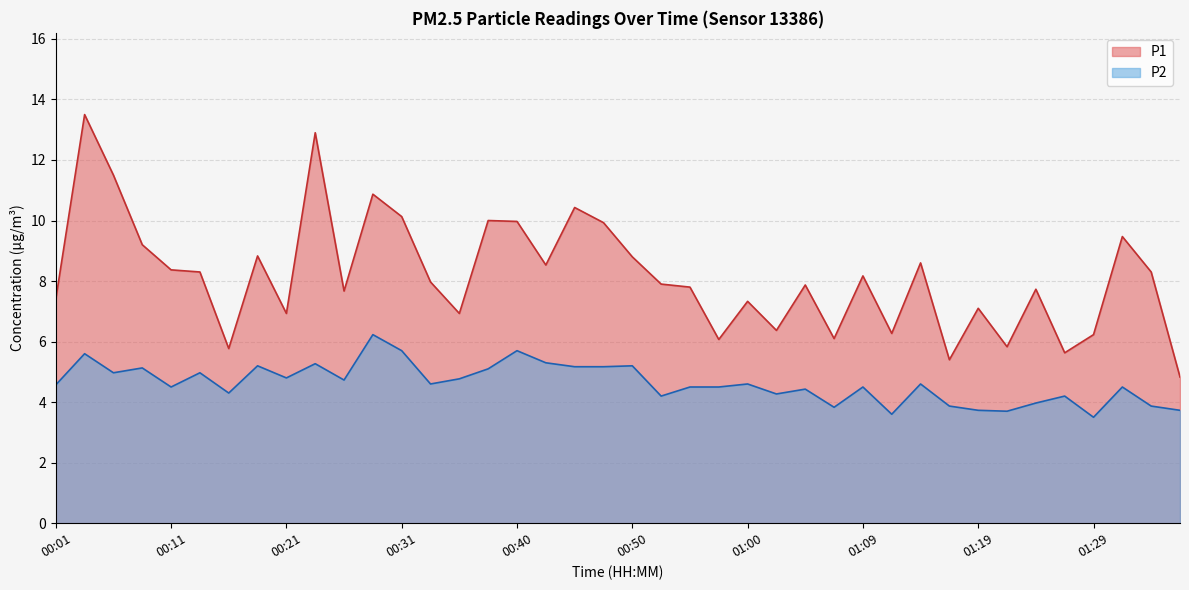

Reading left to right, list all the values displayed in this chart.

P1: 00:01=7.4	00:04=13.5	00:06=11.5	00:08=9.2	00:11=8.4	00:13=8.3	00:16=5.8	00:18=8.8	00:21=6.9	00:23=12.9	00:26=7.7	00:28=10.9	00:31=10.1	00:33=8.0	00:35=6.9	00:38=10.0	00:40=10.0	00:43=8.5	00:45=10.4	00:47=9.9	00:50=8.8	00:52=7.9	00:55=7.8	00:57=6.1	01:00=7.3	01:02=6.4	01:04=7.9	01:07=6.1	01:09=8.2	01:12=6.3	01:14=8.6	01:17=5.4	01:19=7.1	01:21=5.8	01:24=7.7	01:26=5.6	01:29=6.2	01:31=9.5	01:34=8.3	01:36=4.8
P2: 00:01=4.6	00:04=5.6	00:06=5.0	00:08=5.1	00:11=4.5	00:13=5.0	00:16=4.3	00:18=5.2	00:21=4.8	00:23=5.3	00:26=4.7	00:28=6.2	00:31=5.7	00:33=4.6	00:35=4.8	00:38=5.1	00:40=5.7	00:43=5.3	00:45=5.2	00:47=5.2	00:50=5.2	00:52=4.2	00:55=4.5	00:57=4.5	01:00=4.6	01:02=4.3	01:04=4.4	01:07=3.8	01:09=4.5	01:12=3.6	01:14=4.6	01:17=3.9	01:19=3.7	01:21=3.7	01:24=4.0	01:26=4.2	01:29=3.5	01:31=4.5	01:34=3.9	01:36=3.7